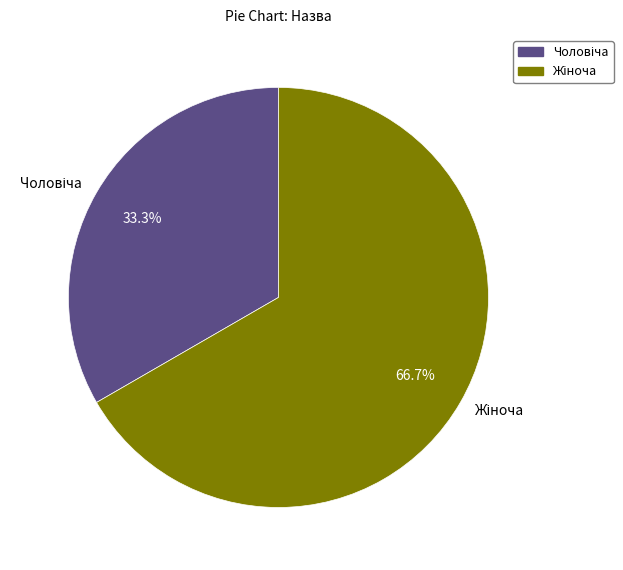

To the nearest percent, what is the average slice percentage?

50%